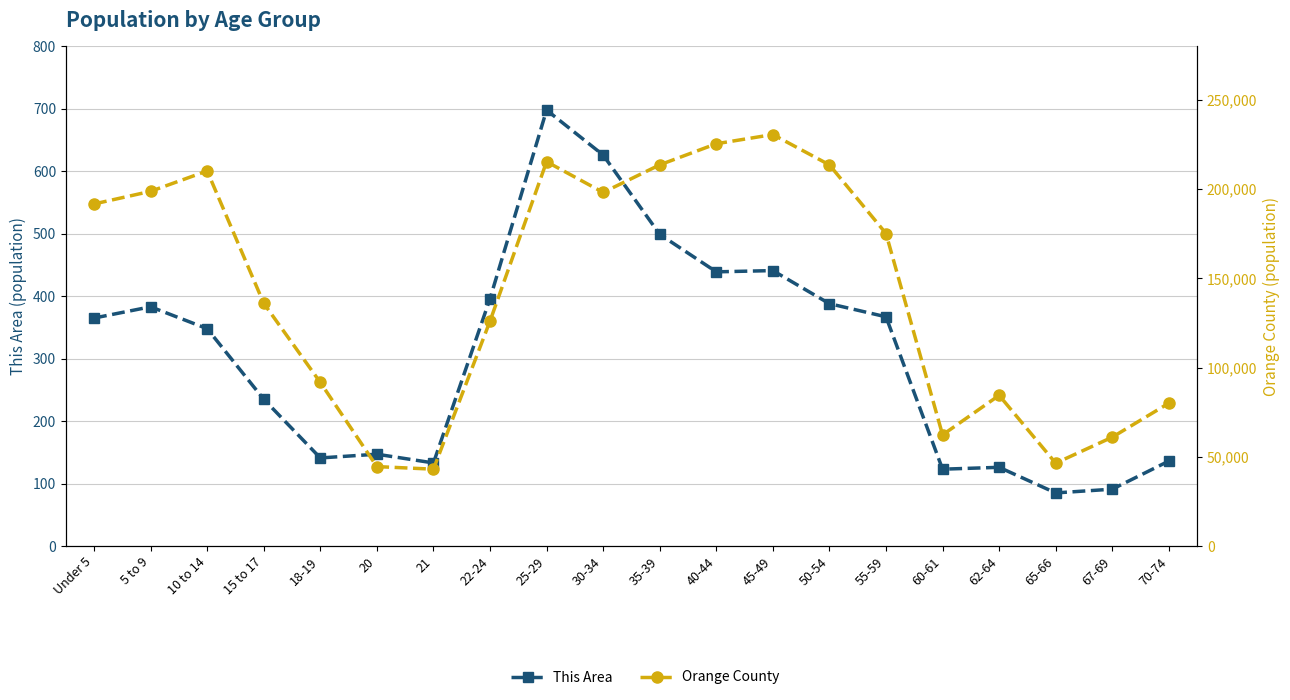

The Orange County series shows 92891 at 15 to 17. True or false?

False